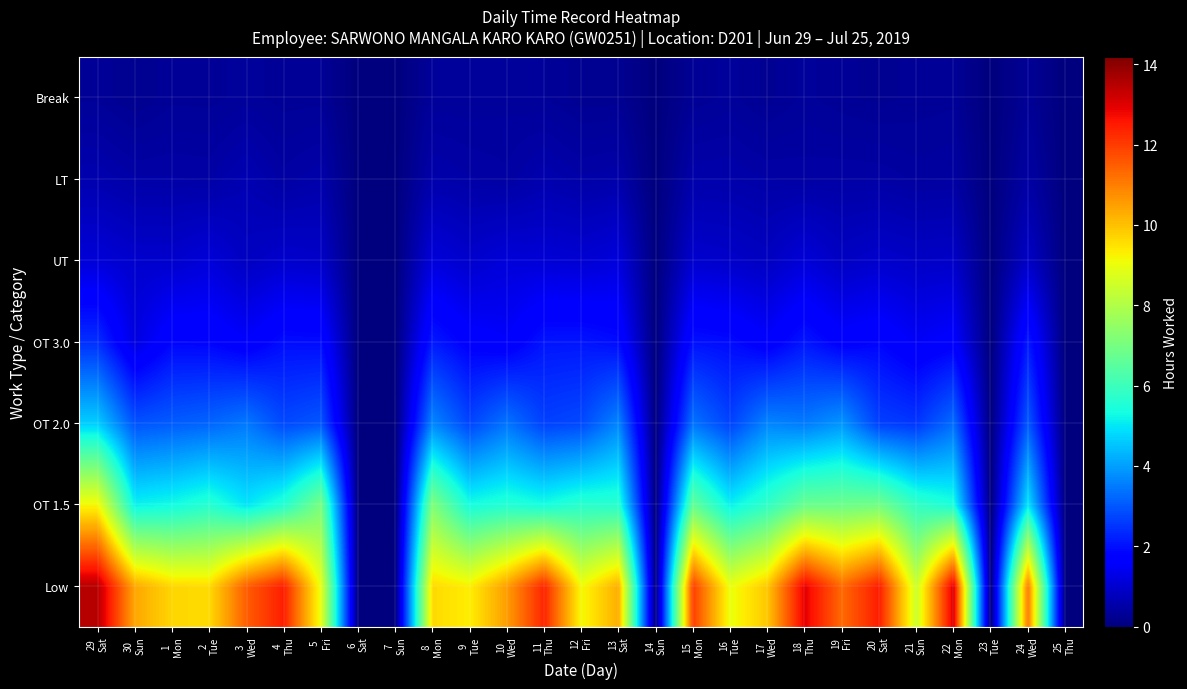

Reading left to right, extract all data points from this chart.

Low: 29
Sat=13.5	30
Sun=10.4	1
Mon=9.7	2
Tue=9.6	3
Wed=11.5	4
Thu=12.5	5
Fri=9.0	6
Sat=0.0	7
Sun=0.0	8
Mon=9.6	9
Tue=9.3	10
Wed=10.5	11
Thu=12.4	12
Fri=9.1	13
Sat=10.3	14
Sun=0.0	15
Mon=12.0	16
Tue=9.0	17
Wed=9.9	18
Thu=12.9	19
Fri=11.3	20
Sat=12.5	21
Sun=8.5	22
Mon=13.1	23
Tue=0.0	24
Wed=11.1	25
Thu=0.0
OT 1.5: 29
Sat=9.2	30
Sun=5.2	1
Mon=5.3	2
Tue=5.6	3
Wed=5.0	4
Thu=5.6	5
Fri=7.1	6
Sat=0.0	7
Sun=0.0	8
Mon=7.2	9
Tue=5.4	10
Wed=5.6	11
Thu=5.4	12
Fri=5.7	13
Sat=5.7	14
Sun=0.0	15
Mon=6.7	16
Tue=5.1	17
Wed=5.8	18
Thu=6.8	19
Fri=6.9	20
Sat=7.0	21
Sun=5.9	22
Mon=5.4	23
Tue=0.0	24
Wed=5.0	25
Thu=0.0
OT 2.0: 29
Sat=4.7	30
Sun=3.0	1
Mon=3.1	2
Tue=3.2	3
Wed=3.5	4
Thu=2.8	5
Fri=3.0	6
Sat=0.0	7
Sun=0.0	8
Mon=3.7	9
Tue=2.7	10
Wed=3.4	11
Thu=2.7	12
Fri=2.8	13
Sat=3.7	14
Sun=0.0	15
Mon=3.4	16
Tue=2.7	17
Wed=3.7	18
Thu=3.5	19
Fri=3.9	20
Sat=2.7	21
Sun=2.5	22
Mon=3.3	23
Tue=0.0	24
Wed=3.0	25
Thu=0.0
OT 3.0: 29
Sat=2.4	30
Sun=1.2	1
Mon=1.9	2
Tue=1.8	3
Wed=1.6	4
Thu=2.0	5
Fri=1.9	6
Sat=0.0	7
Sun=0.0	8
Mon=2.1	9
Tue=1.7	10
Wed=1.6	11
Thu=2.1	12
Fri=2.1	13
Sat=1.9	14
Sun=0.0	15
Mon=2.0	16
Tue=1.9	17
Wed=1.6	18
Thu=2.1	19
Fri=1.7	20
Sat=1.8	21
Sun=1.5	22
Mon=1.7	23
Tue=0.0	24
Wed=2.1	25
Thu=0.0
UT: 29
Sat=1.1	30
Sun=1.0	1
Mon=1.0	2
Tue=1.1	3
Wed=0.8	4
Thu=1.0	5
Fri=0.9	6
Sat=0.0	7
Sun=0.0	8
Mon=1.2	9
Tue=1.0	10
Wed=1.1	11
Thu=1.1	12
Fri=1.0	13
Sat=1.2	14
Sun=0.0	15
Mon=1.0	16
Tue=0.9	17
Wed=0.8	18
Thu=1.1	19
Fri=0.9	20
Sat=1.0	21
Sun=0.9	22
Mon=0.9	23
Tue=0.0	24
Wed=0.9	25
Thu=0.0
LT: 29
Sat=0.6	30
Sun=0.5	1
Mon=0.5	2
Tue=0.5	3
Wed=0.7	4
Thu=0.5	5
Fri=0.6	6
Sat=0.0	7
Sun=0.0	8
Mon=0.6	9
Tue=0.5	10
Wed=0.5	11
Thu=0.6	12
Fri=0.5	13
Sat=0.5	14
Sun=0.0	15
Mon=0.6	16
Tue=0.6	17
Wed=0.5	18
Thu=0.5	19
Fri=0.5	20
Sat=0.5	21
Sun=0.4	22
Mon=0.4	23
Tue=0.0	24
Wed=0.5	25
Thu=0.0
Break: 29
Sat=0.3	30
Sun=0.2	1
Mon=0.3	2
Tue=0.3	3
Wed=0.4	4
Thu=0.3	5
Fri=0.3	6
Sat=0.0	7
Sun=0.0	8
Mon=0.4	9
Tue=0.3	10
Wed=0.4	11
Thu=0.3	12
Fri=0.2	13
Sat=0.3	14
Sun=0.0	15
Mon=0.3	16
Tue=0.4	17
Wed=0.3	18
Thu=0.3	19
Fri=0.3	20
Sat=0.3	21
Sun=0.3	22
Mon=0.3	23
Tue=0.0	24
Wed=0.3	25
Thu=0.0